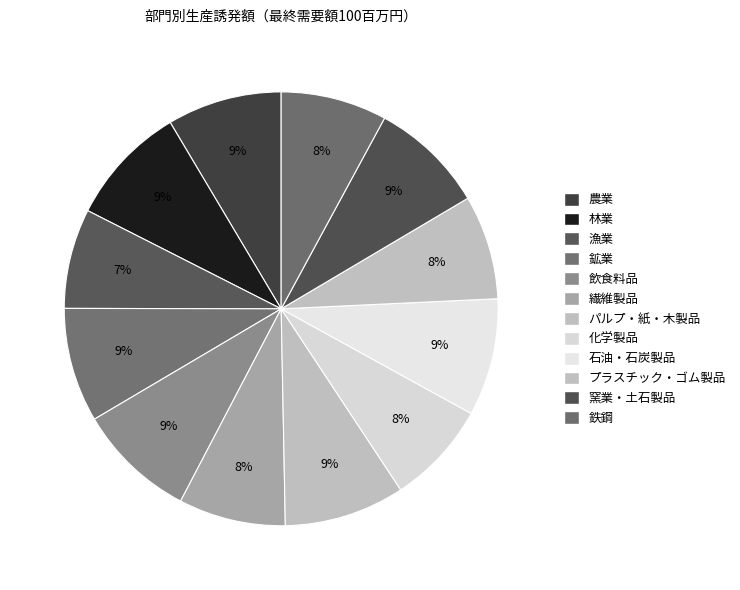

Is there a majority slice in this chart?

No